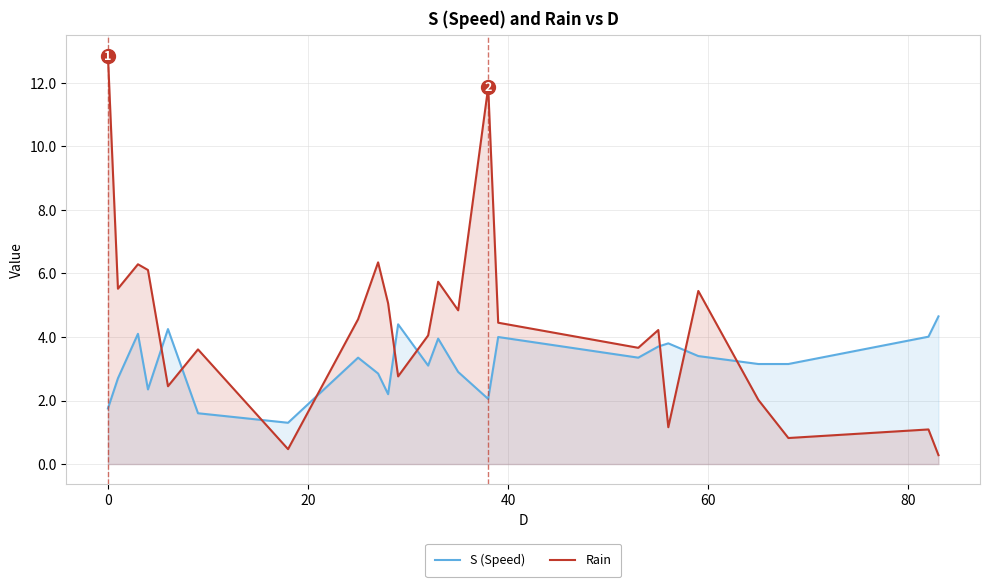

Which series has the widest spread of values?

Rain